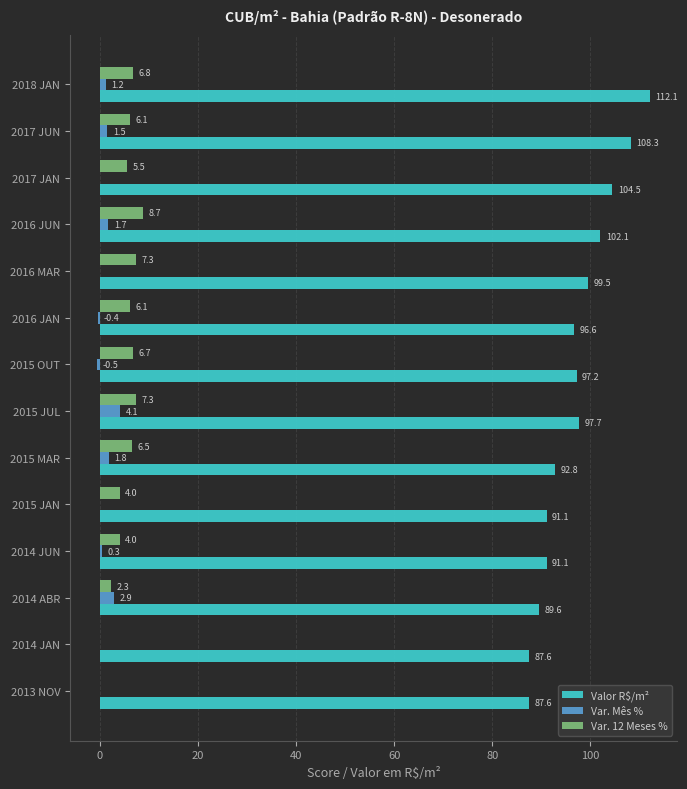

What is the average value of the Valor R$/m² series?

97.0